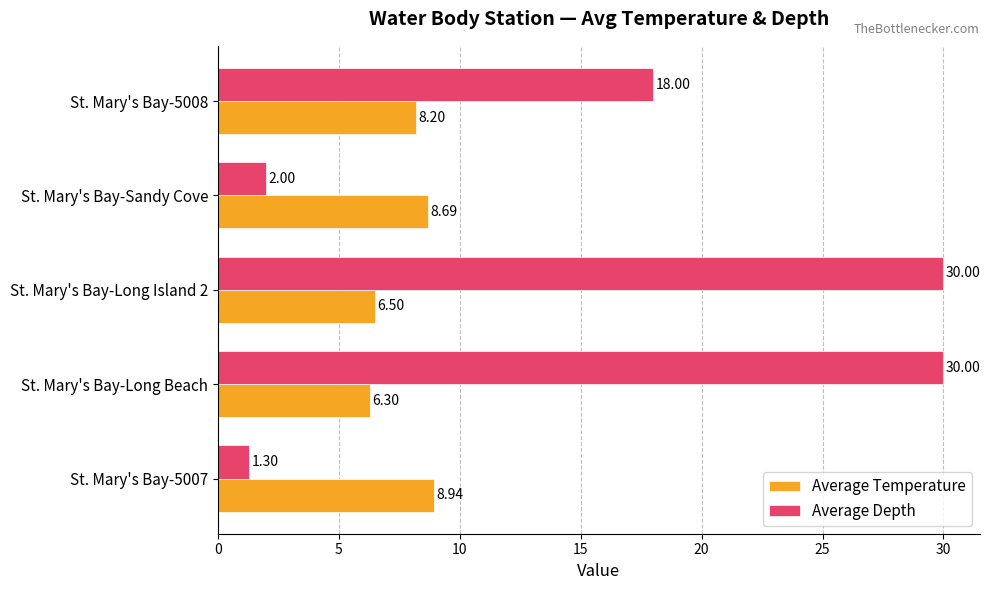

What is the difference between the Average Temperature values at St. Mary's Bay-5008 and St. Mary's Bay-5007?

0.7